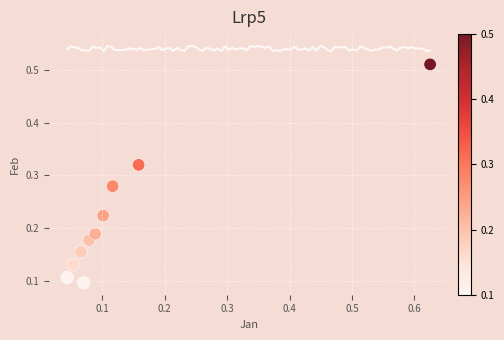

What is the range of Y values (max minus min)?

0.4